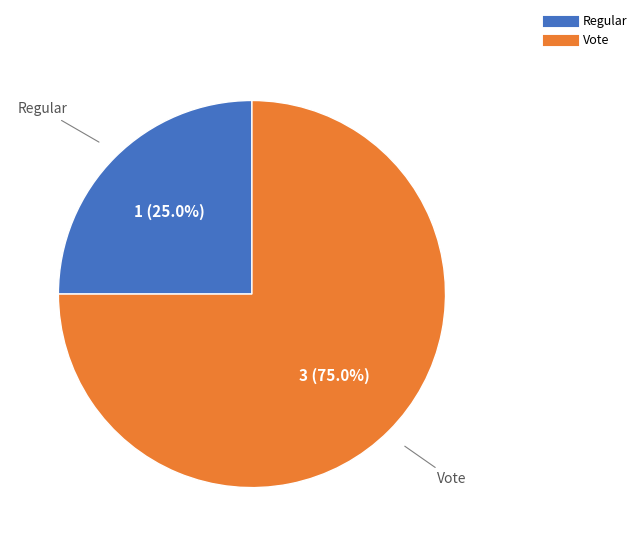

To the nearest percent, what is the average slice percentage?

50%